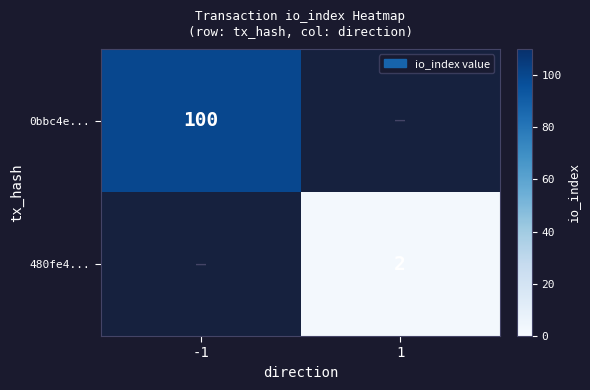

True or false: 480fe4... has a value of 3 at 1.

False